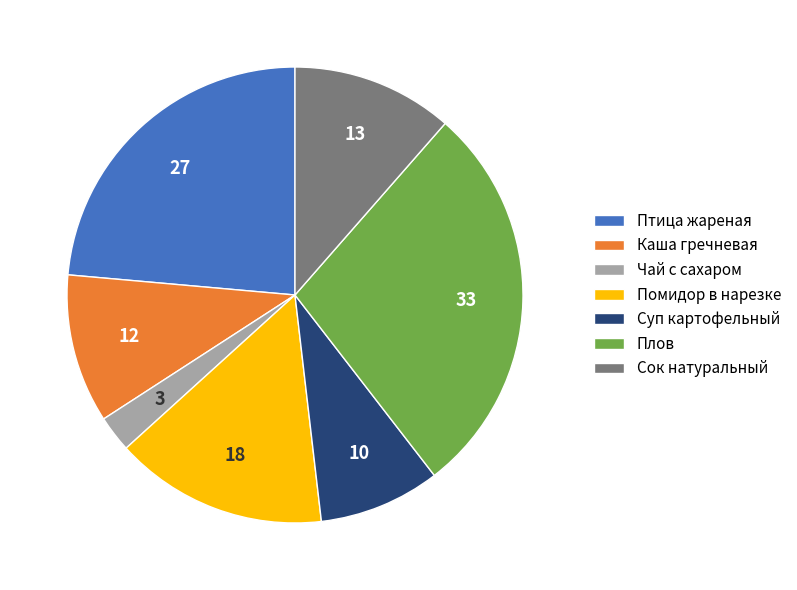

Which has a higher value, Суп картофельный or Птица жареная?

Птица жареная